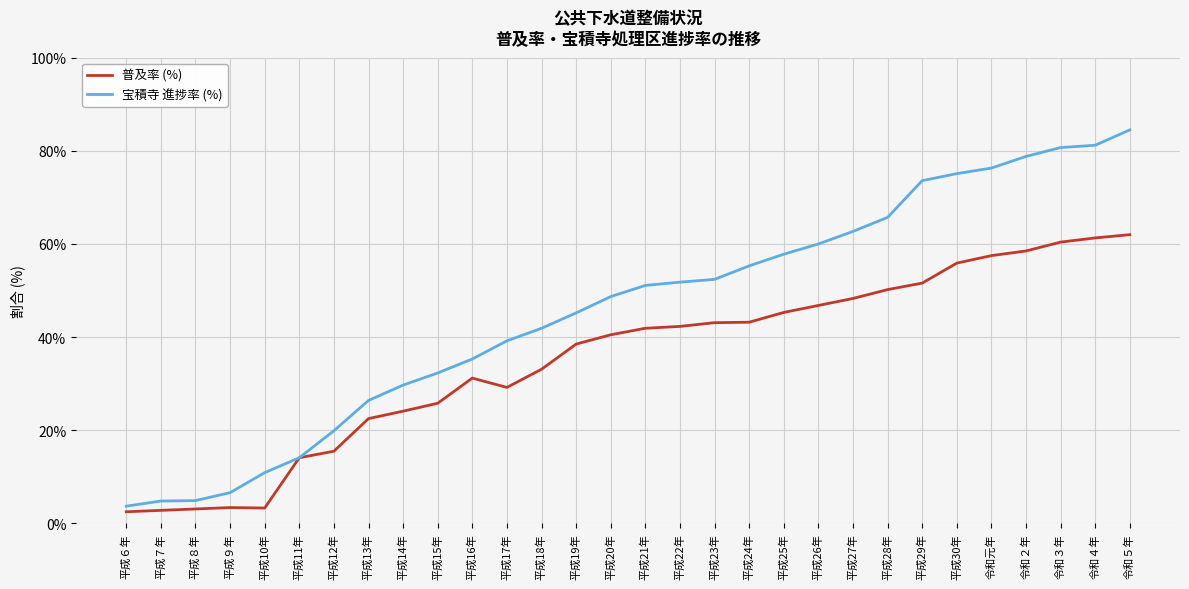

Which label corresponds to the largest value in the chart?

令和５年